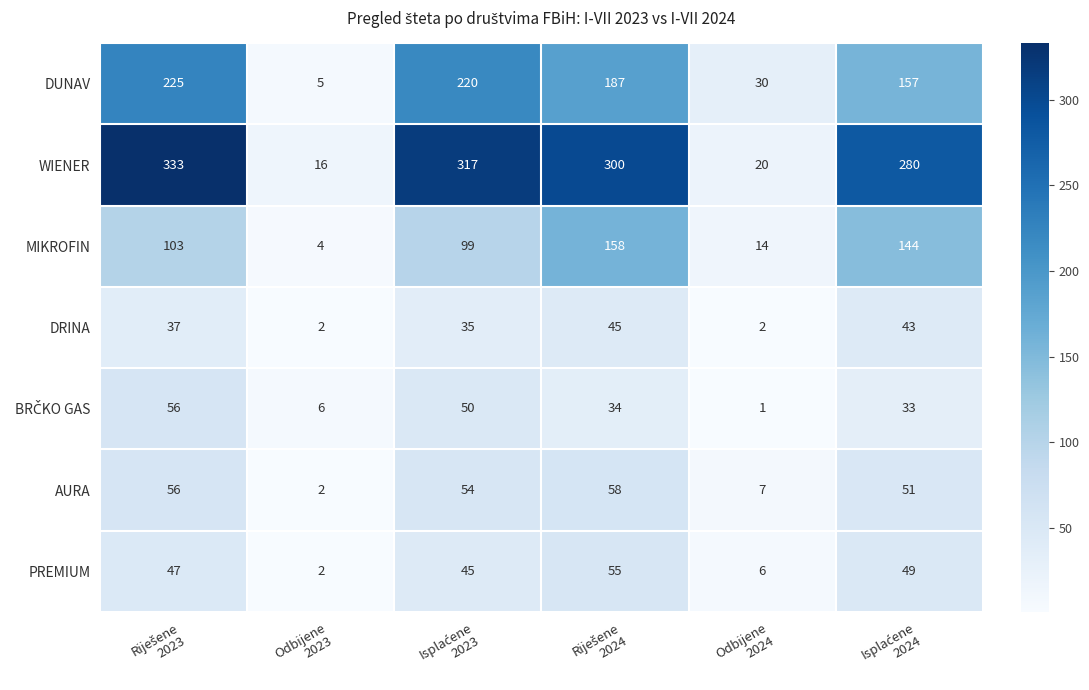

Which series has the largest range (max minus min)?

WIENER